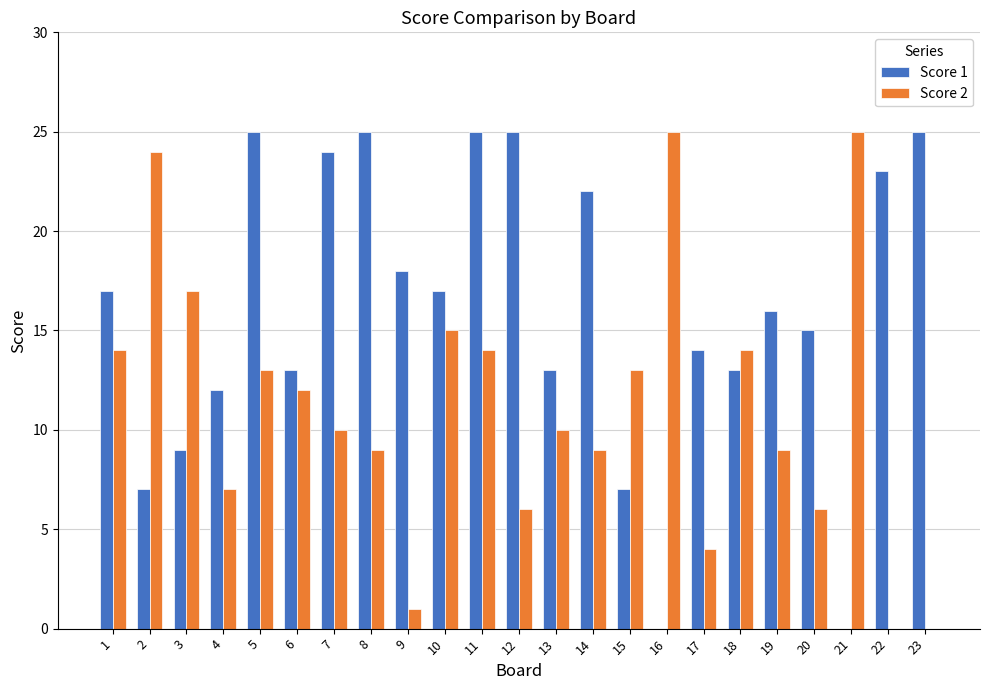

Reading left to right, transcribe all the data shown in this chart.

Score 1: 17	7	9	12	25	13	24	25	18	17	25	25	13	22	7	0	14	13	16	15	0	23	25
Score 2: 14	24	17	7	13	12	10	9	1	15	14	6	10	9	13	25	4	14	9	6	25	0	0